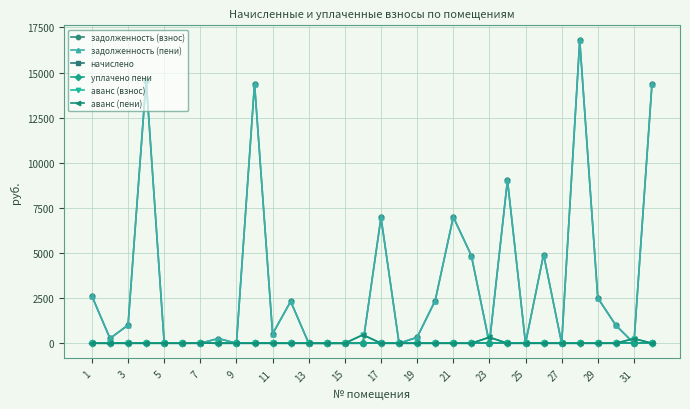

What is the difference between the second highest and second lowest values in the аванс (взнос) series?

330.7